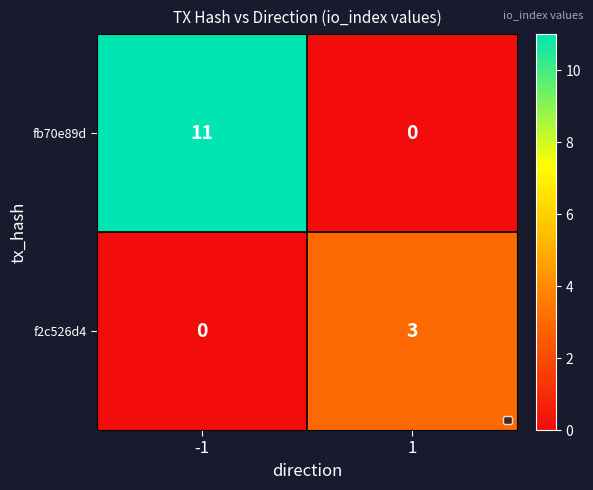

What is the difference between the fb70e89d values at 1 and -1?

11